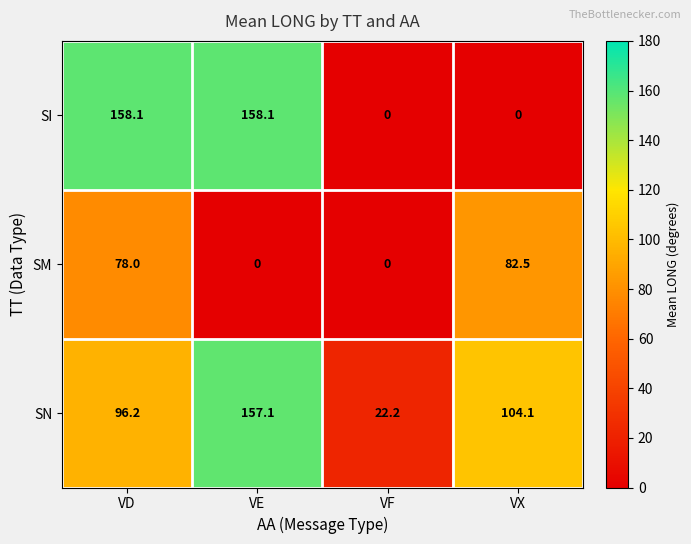

Reading left to right, what are all the values shown in this chart?

SI: 158.1	158.1	0.0	0.0
SM: 78.0	0.0	0.0	82.5
SN: 96.2	157.1	22.2	104.1